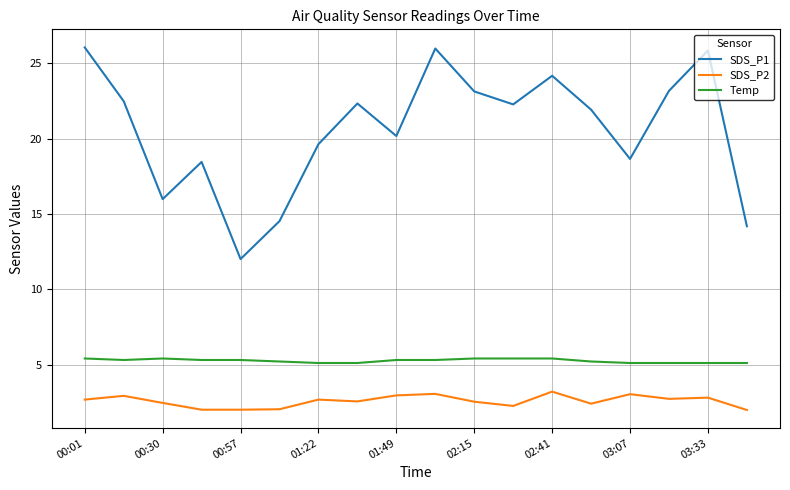

What is the smallest value displayed?

2.0